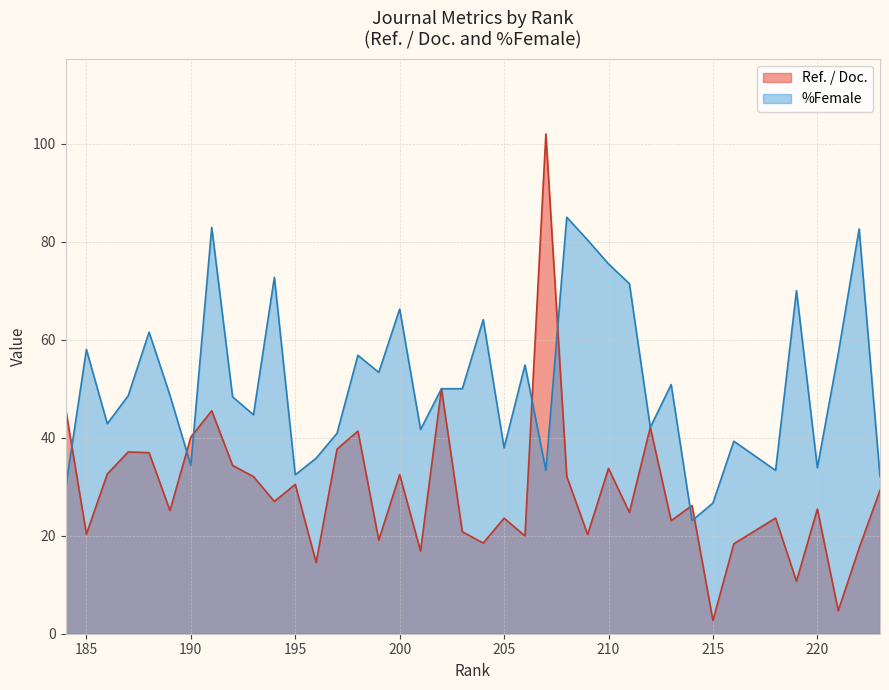

What is the greatest value displayed?

102.0